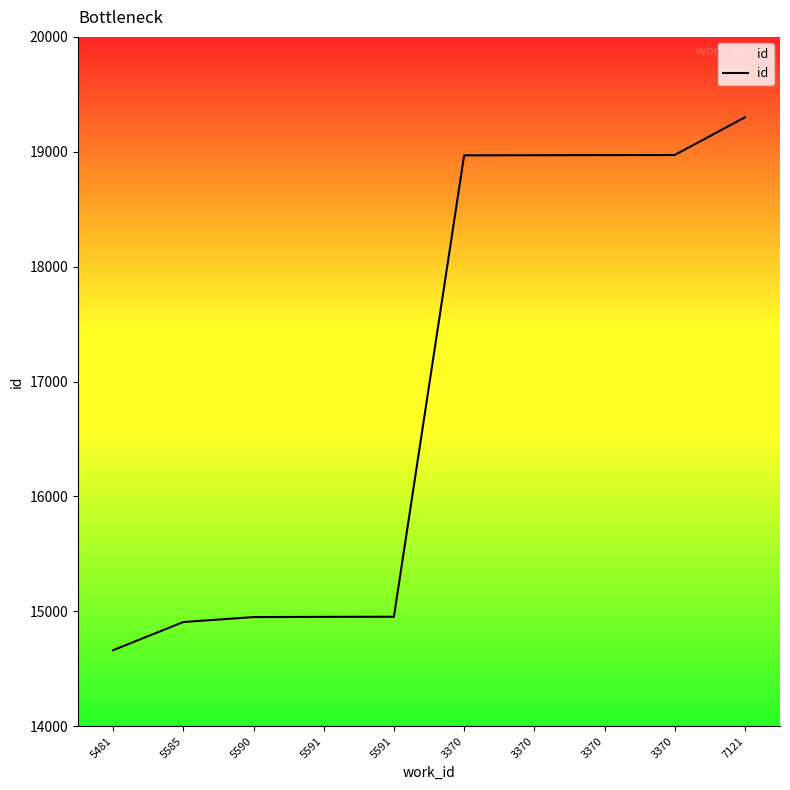

Is this an area chart (filled region under the line)?

No